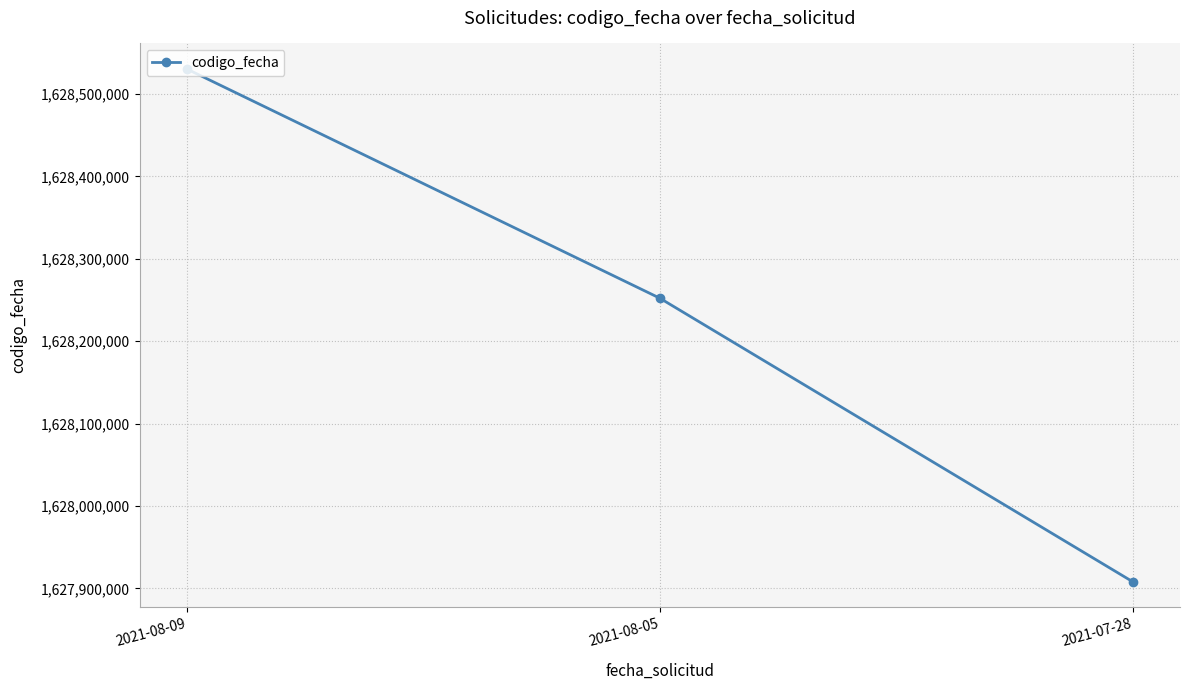

What is the approximate value at 2021-08-09, to the nearest 50?

1628530200